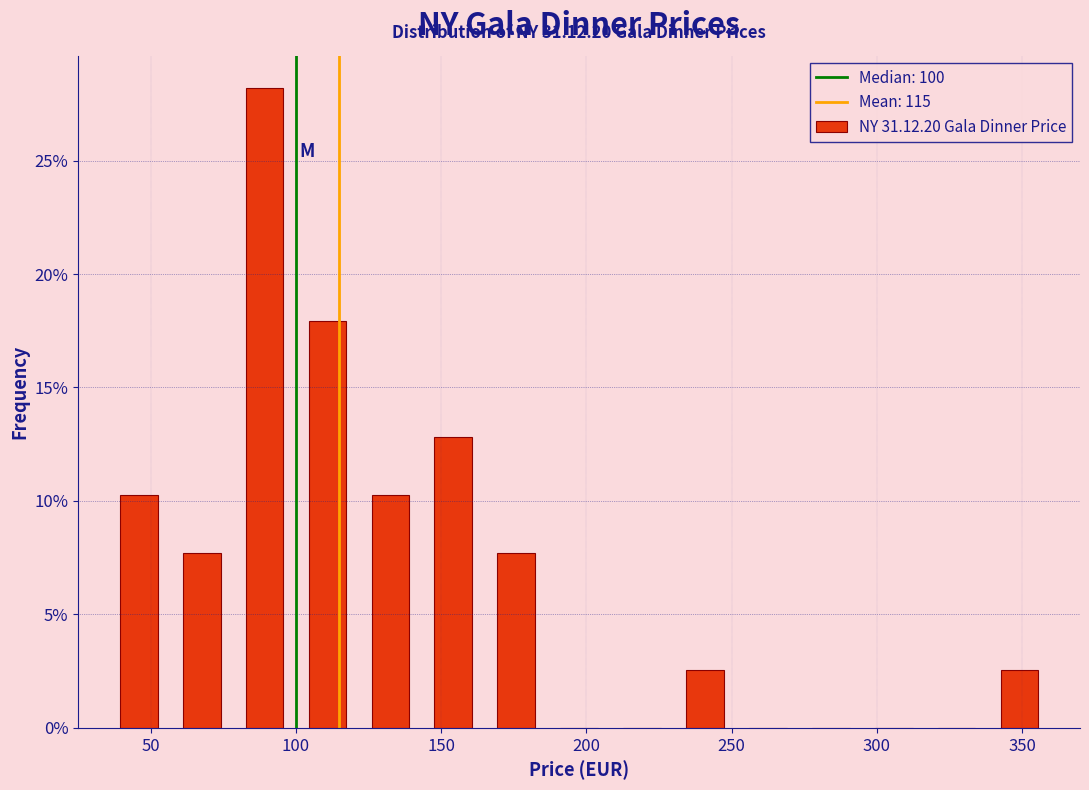

Over which range of the x-axis is the bar tallest?

80 to 100